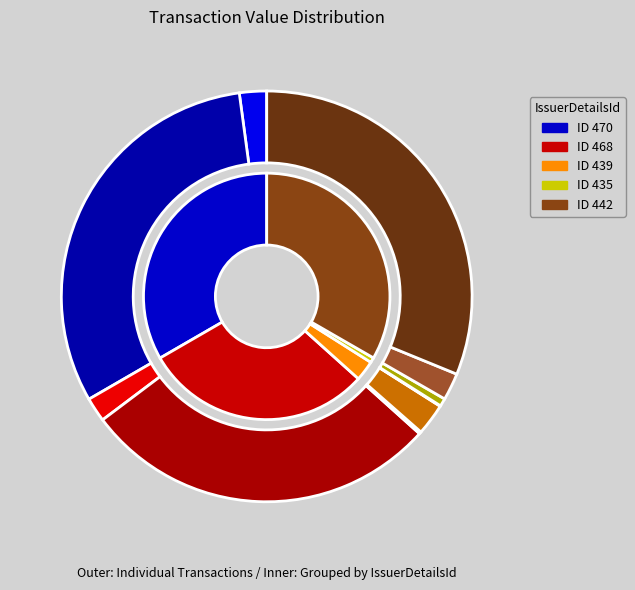

How much of the chart is everything except 439-S?

97.5%